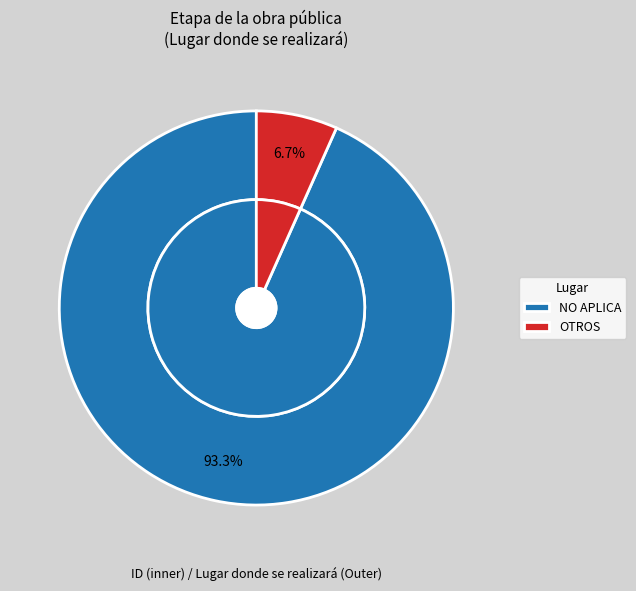

Approximately how many times larger is the value at NO APLICA compared to OTHER?

14.0